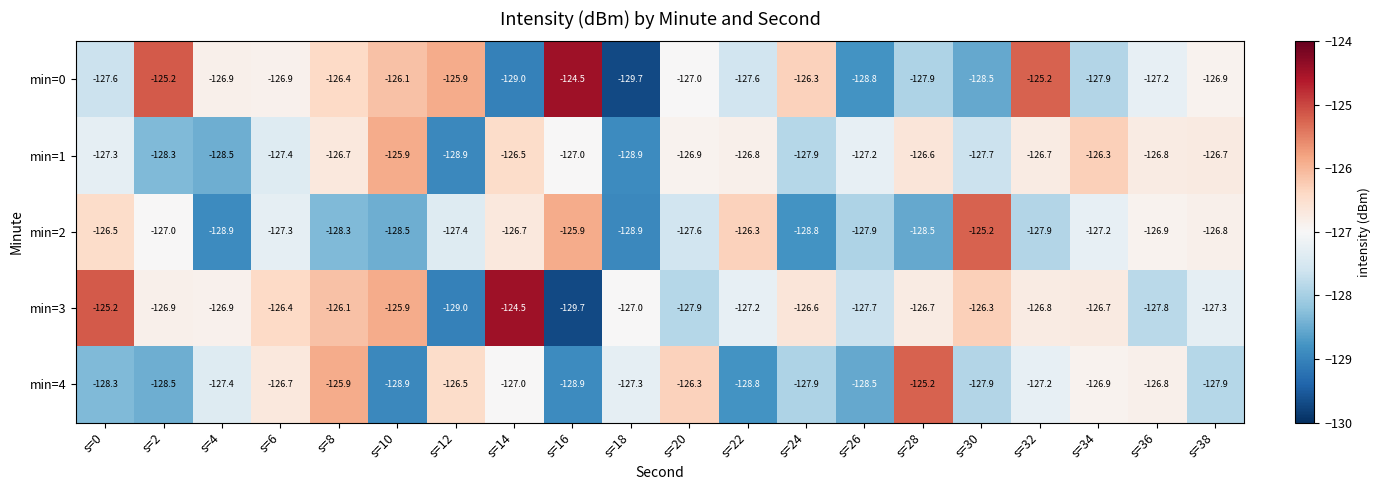

At s=2, list the series in order from smallest to largest.

min=4, min=1, min=2, min=3, min=0